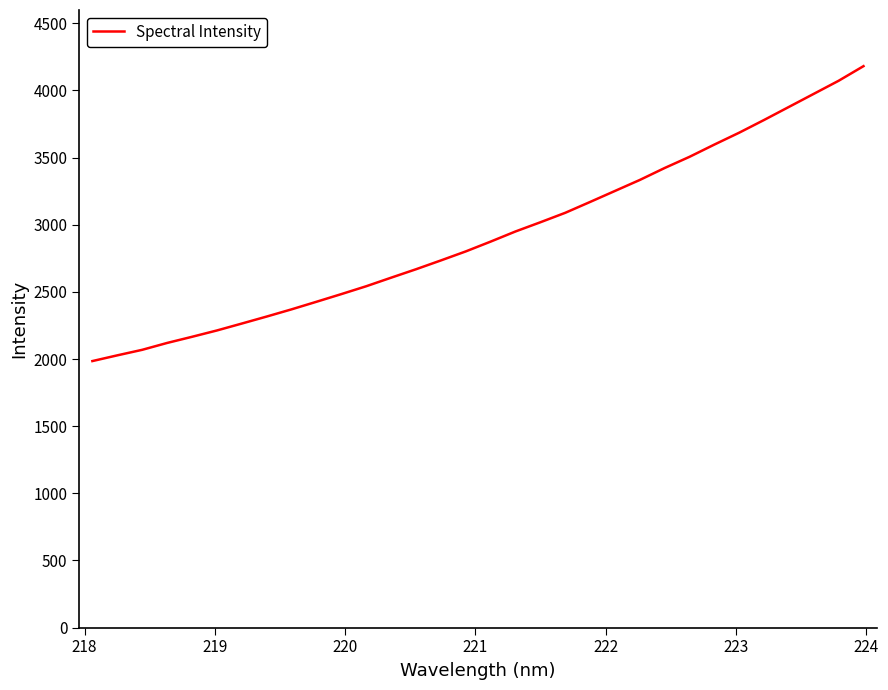

What is the smallest value displayed?

1984.9